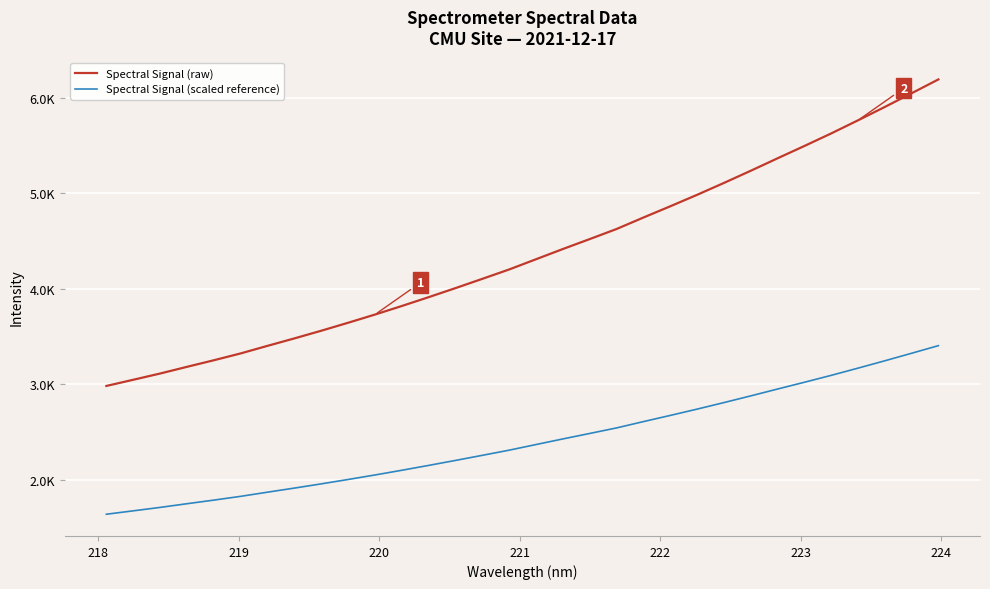

Which series has the largest total across all categories?

Spectral Signal (raw)